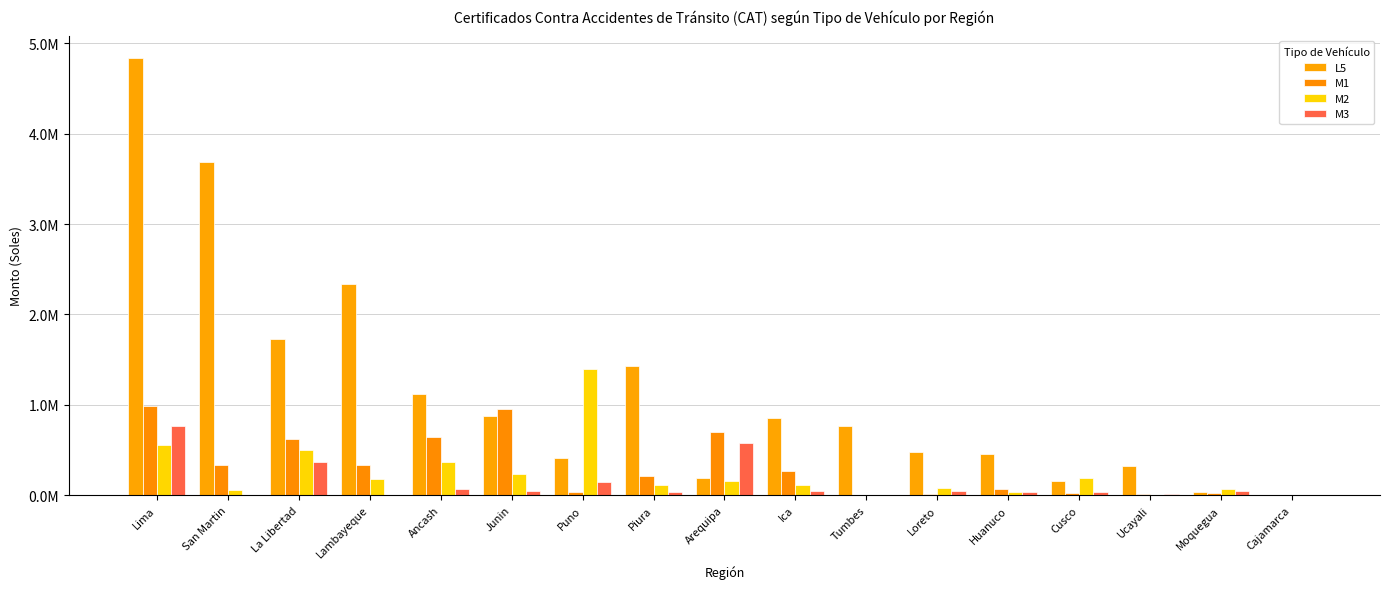

Reading right to left, extract all data points from this chart.

L5: Cajamarca=4594.3	Moquegua=38740.0	Ucayali=318400.0	Cusco=152160.0	Huanuco=454325.0	Loreto=476893.0	Tumbes=763775.0	Ica=853957.8	Arequipa=185542.0	Piura=1424948.5	Puno=411493.2	Junin=879420.4	Ancash=1113585.0	Lambayeque=2332860.0	La Libertad=1723590.0	San Martin=3687286.0	Lima=4843162.3
M1: Cajamarca=65.6	Moquegua=17610.0	Ucayali=11340.0	Cusco=19370.0	Huanuco=64700.0	Loreto=7743.0	Tumbes=0.0	Ica=269400.7	Arequipa=694020.0	Piura=213388.0	Puno=29592.5	Junin=951981.1	Ancash=640408.0	Lambayeque=336830.0	La Libertad=625708.0	San Martin=330015.0	Lima=985271.8
M2: Cajamarca=948.1	Moquegua=65020.0	Ucayali=5460.0	Cusco=184470.0	Huanuco=36950.0	Loreto=74534.0	Tumbes=2850.0	Ica=107059.0	Arequipa=152677.0	Piura=110922.0	Puno=1390704.3	Junin=229952.3	Ancash=361735.0	Lambayeque=179400.0	La Libertad=496568.0	San Martin=59223.0	Lima=553053.2
M3: Cajamarca=125.8	Moquegua=39420.0	Ucayali=7520.0	Cusco=33578.0	Huanuco=31500.0	Loreto=42162.4	Tumbes=0.0	Ica=46039.3	Arequipa=576963.0	Piura=37676.0	Puno=143643.5	Junin=45385.8	Ancash=62203.0	Lambayeque=2457.0	La Libertad=371225.0	San Martin=1971.0	Lima=760901.2